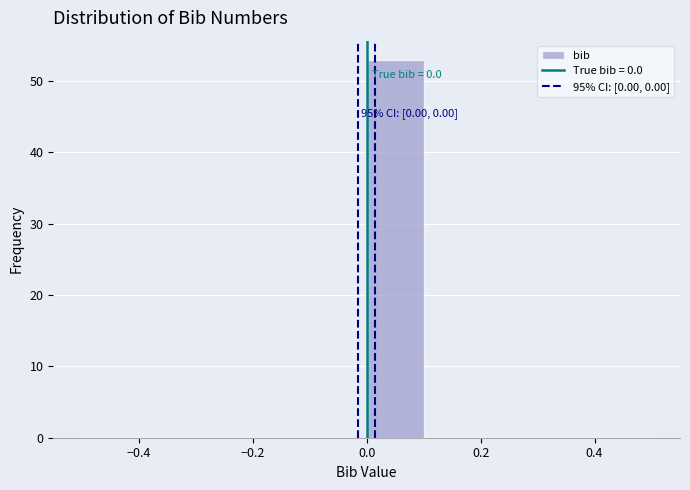

Which range on the x-axis has the tallest bar?

0.0 to 0.1